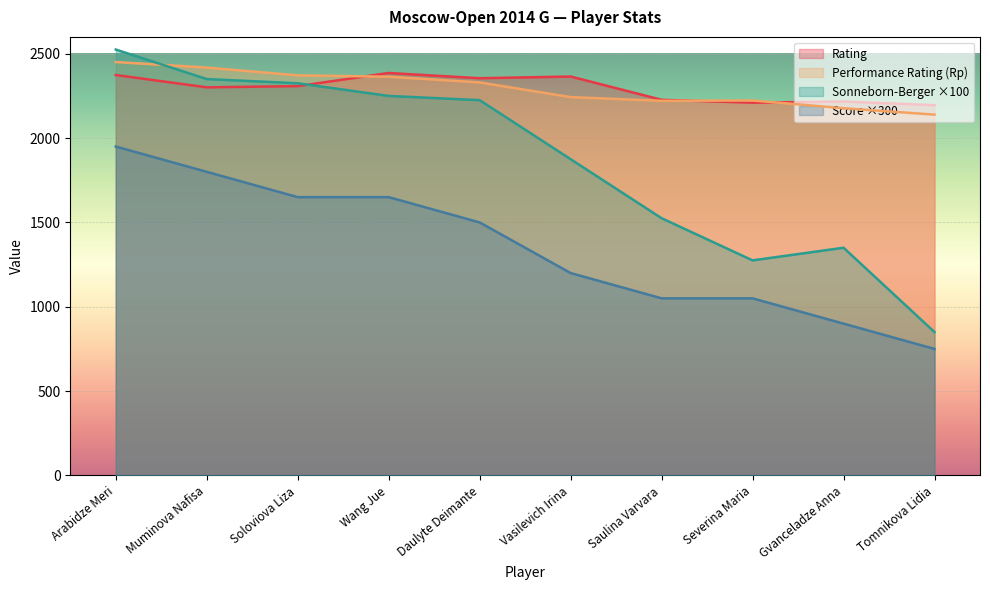

True or false: Rp has more than 1 points higher than both neighbors.

False